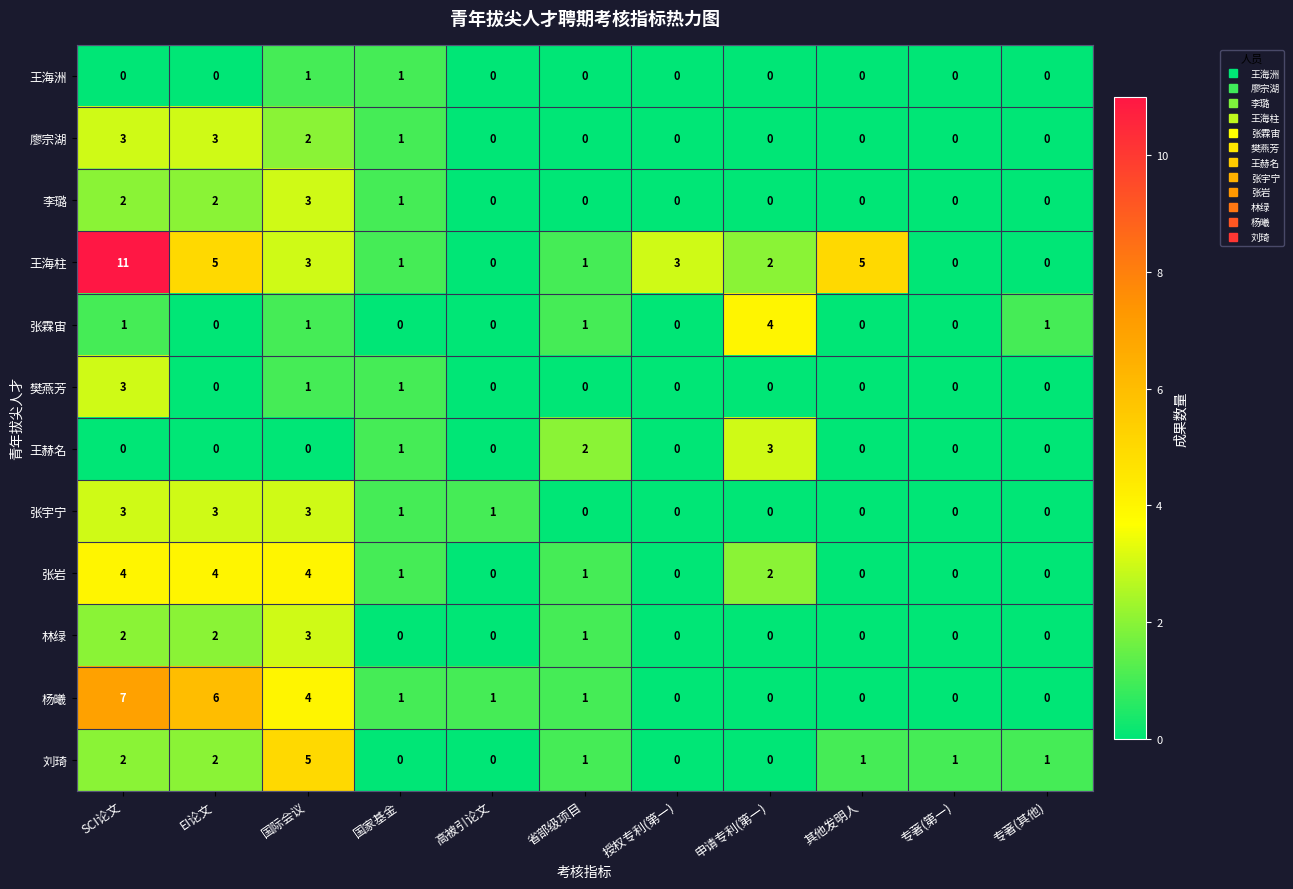

How many distinct data groups are displayed?

12